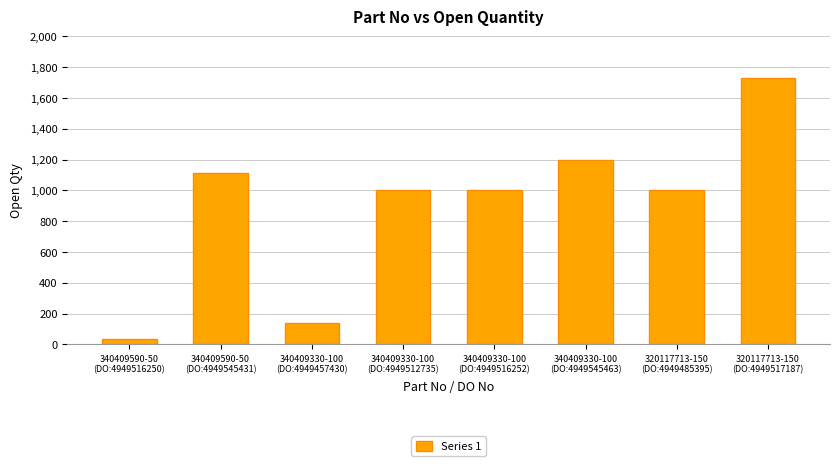

Reading left to right, extract all data points from this chart.

36	1110	140	1000	1000	1200	1000	1732